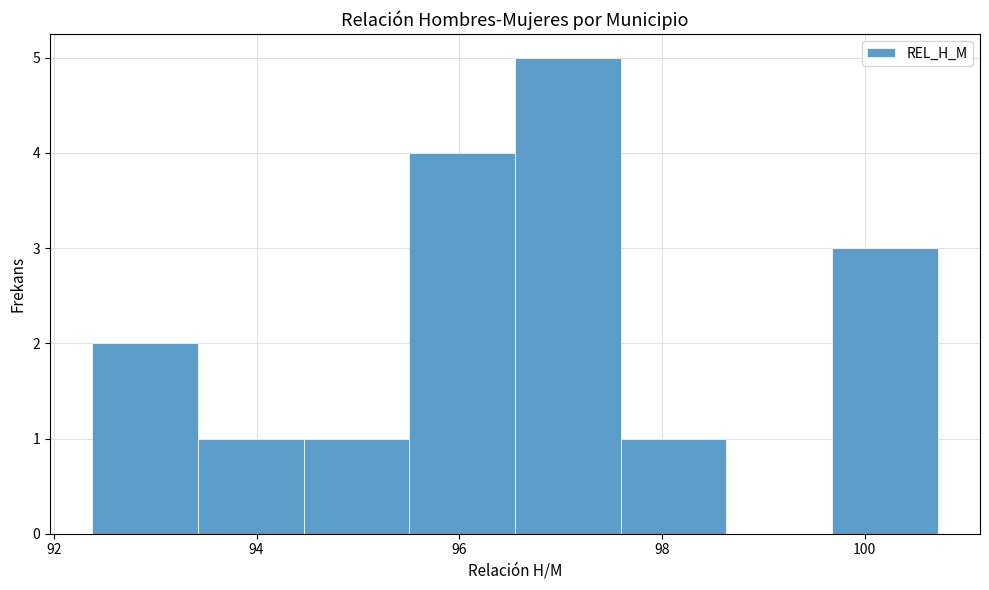

Reading left to right, transcribe this chart: for each bar, give the range it covers on the x-axis and its height. Neither the bar edges nor the heights are printed on the chart, so give them approximately, as read against the axes.

92.4 to 93.4: 2
93.4 to 94.4: 1
94.4 to 95.6: 1
95.6 to 96.6: 4
96.6 to 97.6: 5
97.6 to 98.6: 1
98.6 to 99.6: 0
99.6 to 100.8: 3